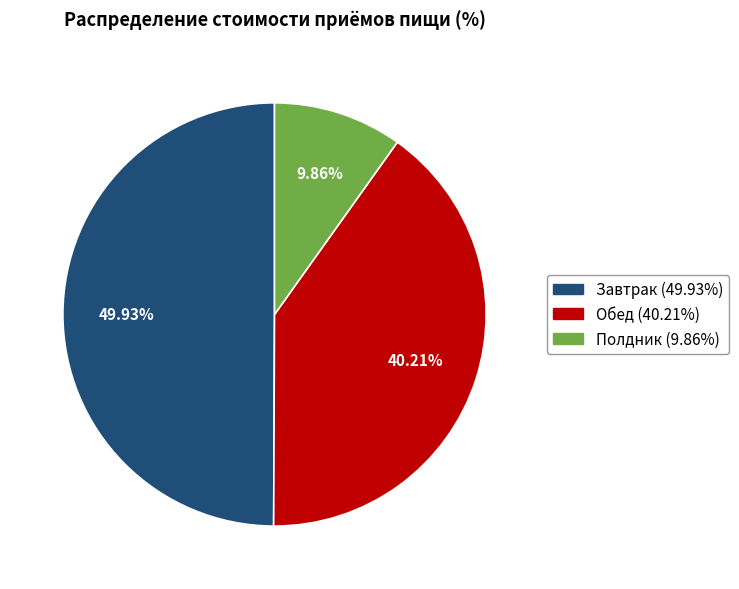

The Обед slice represents 40% of the pie. True or false?

True